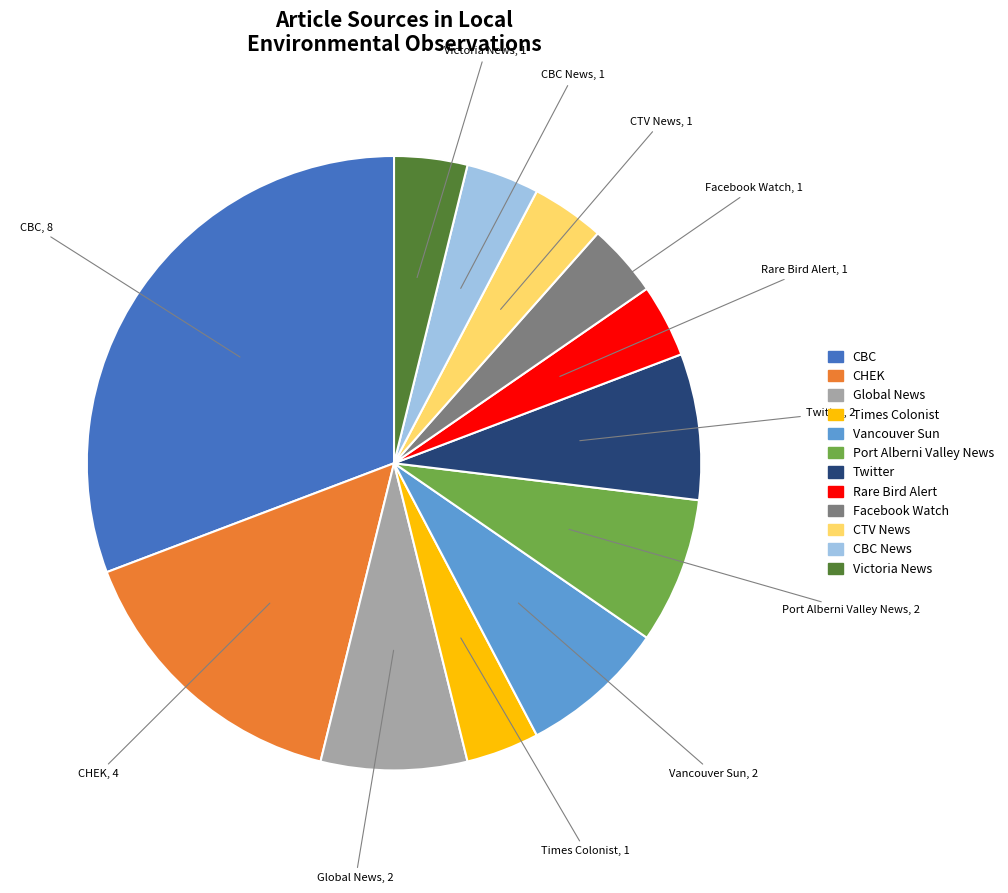

Combined, do Global News and CTV News account for over 50%?

No